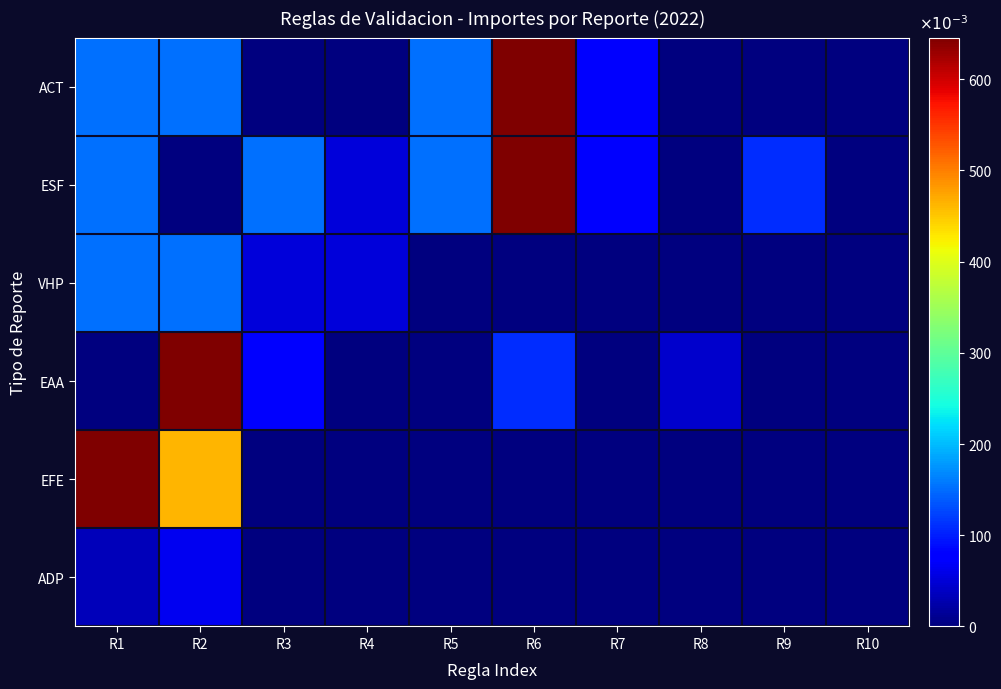

Which has a higher value, R1 or R3?

R1